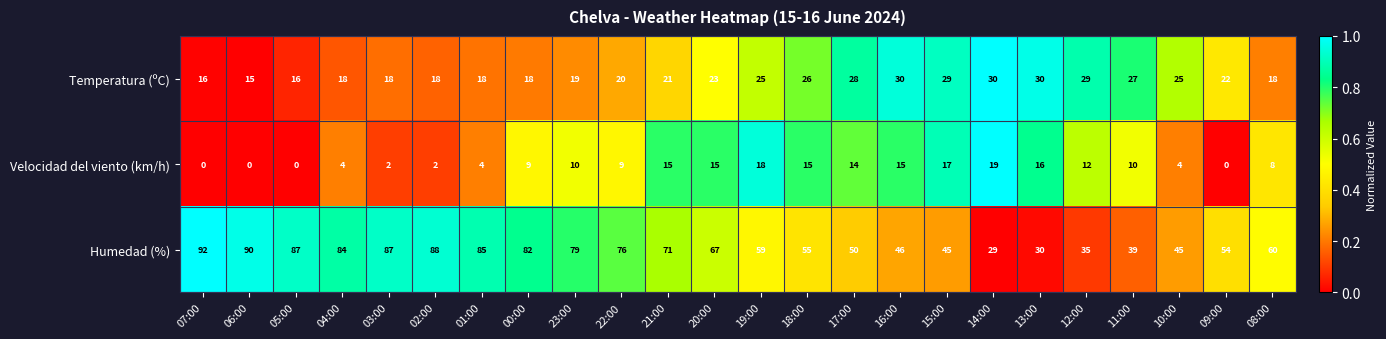

The value of Velocidad del viento (km/h) at 16:00 is 21. True or false?

False